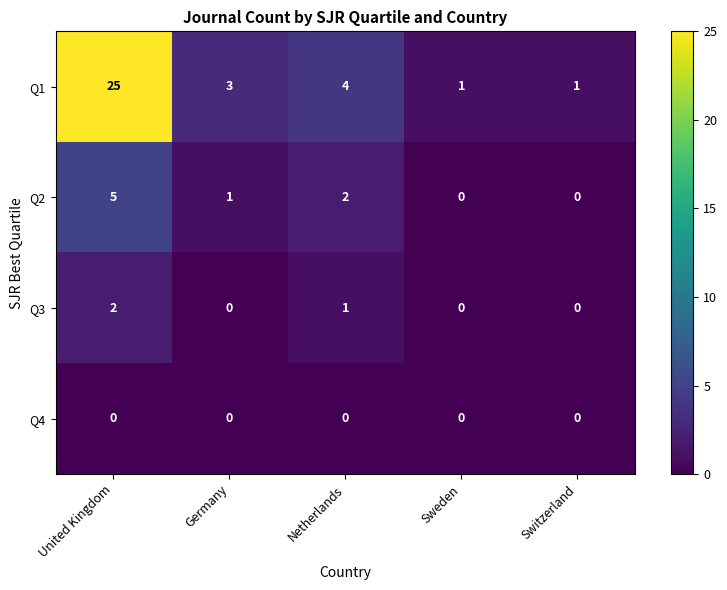

What is the total value across all series at Germany?

4